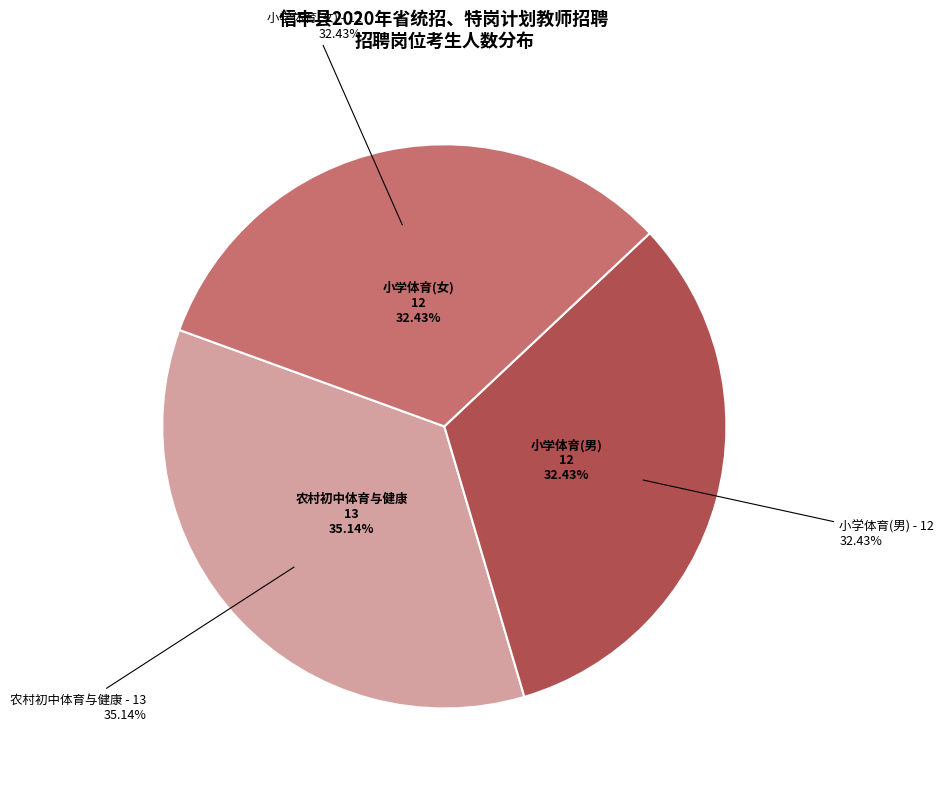

Combined, do 小学体育(女) and 农村初中体育与健康 account for over 50%?

Yes